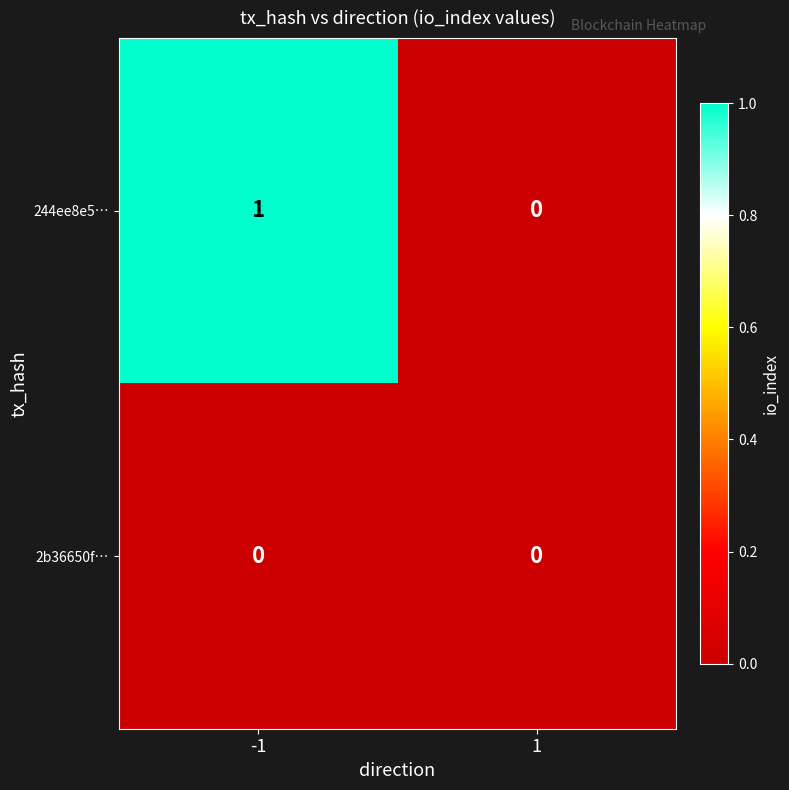

Reading right to left, what are all the values shown in this chart?

244ee8e5…: 0	1
2b36650f…: 0	0